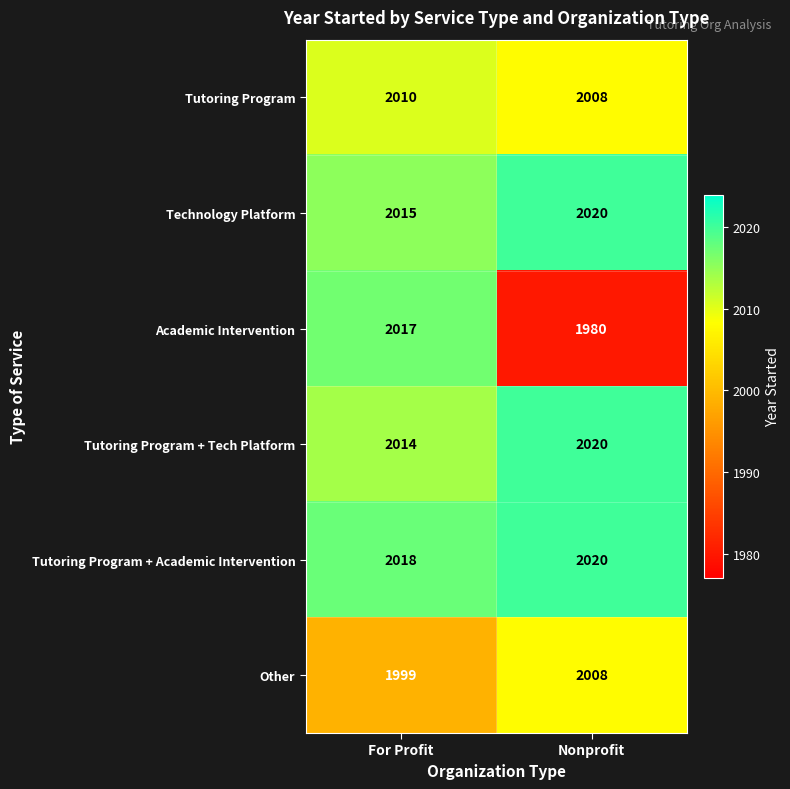

The value of Technology Platform at For Profit is 2015. True or false?

True